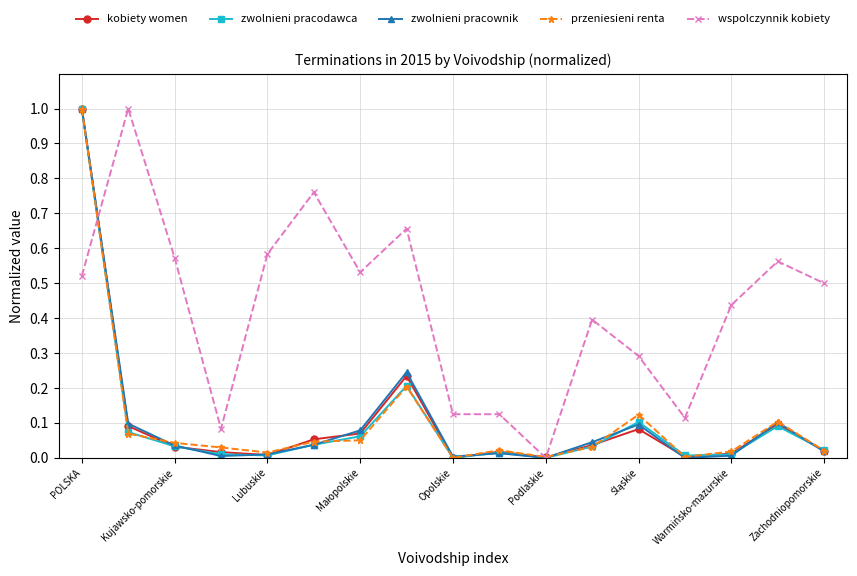

Which series has the largest total across all categories?

wspolczynnik kobiety